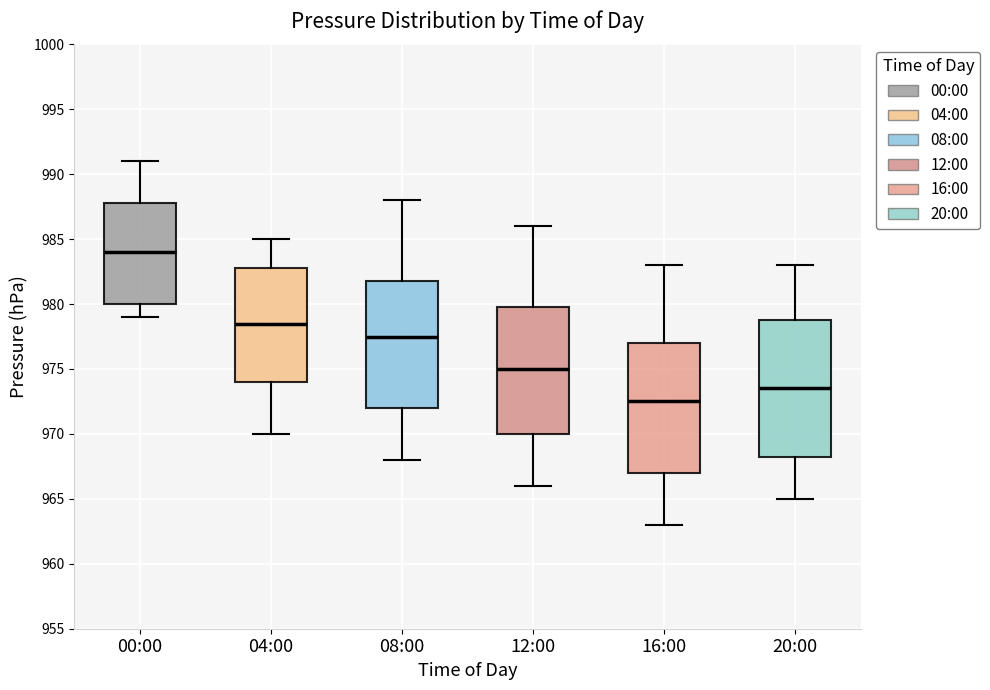

Which box is the tallest, from its lower edge to its upper edge?

20:00